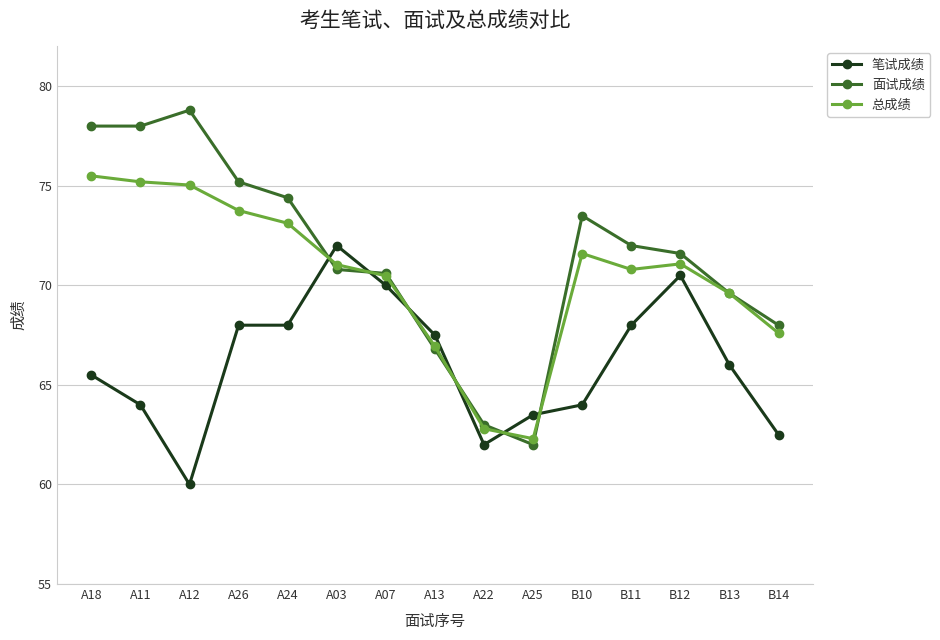

What is the average value of the 笔试成绩 series?

66.1